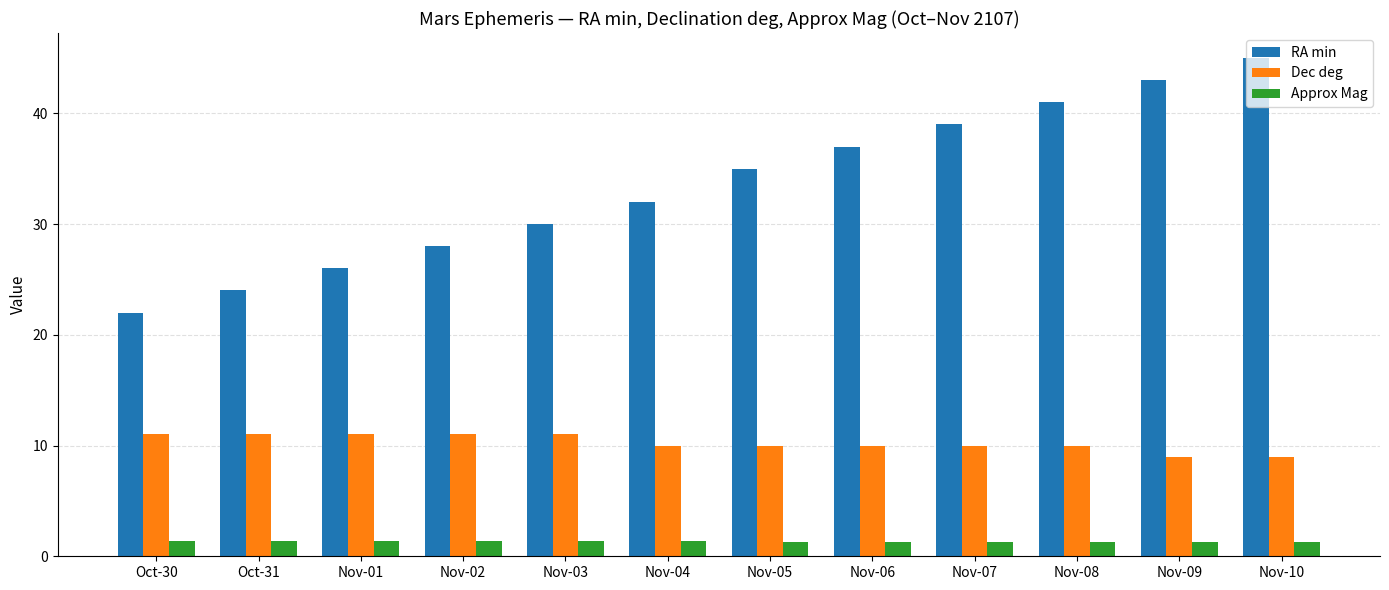

At Nov-01, list the series in order from smallest to largest.

Approx Mag, Dec deg, RA min